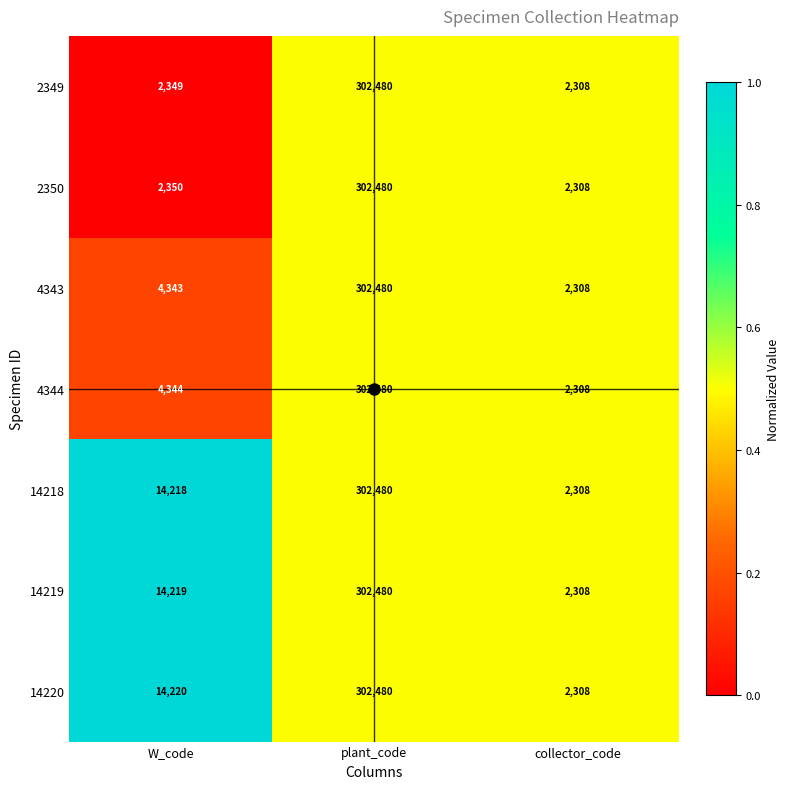

The 14219 series shows 14219 at W_code. True or false?

True